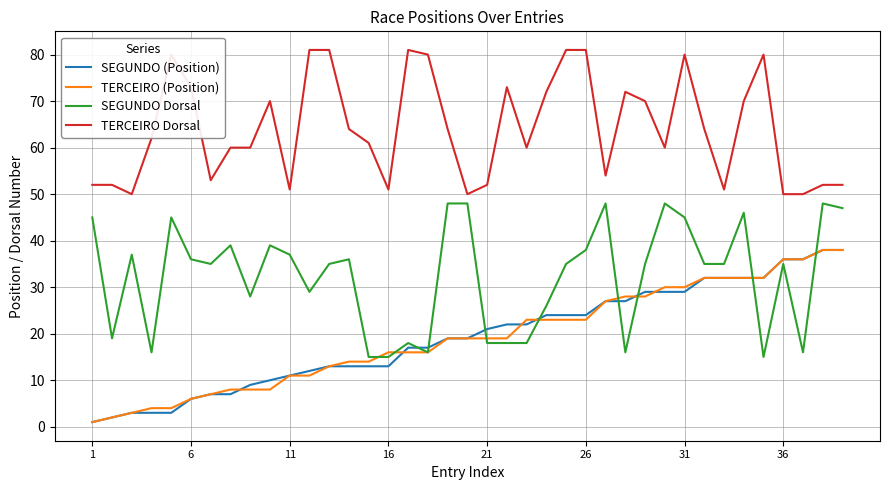

What is the lowest value of the TERCEIRO Dorsal series?

50